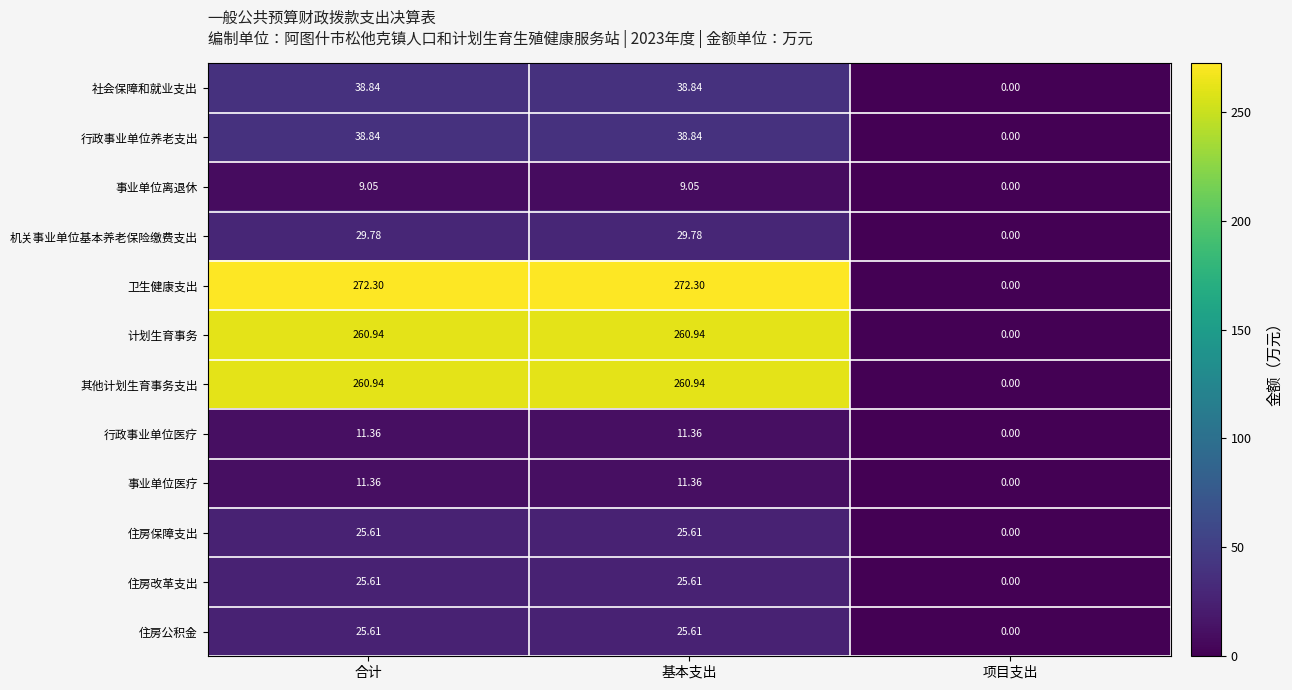

At which label does 住房公积金 first exceed 25?

合计